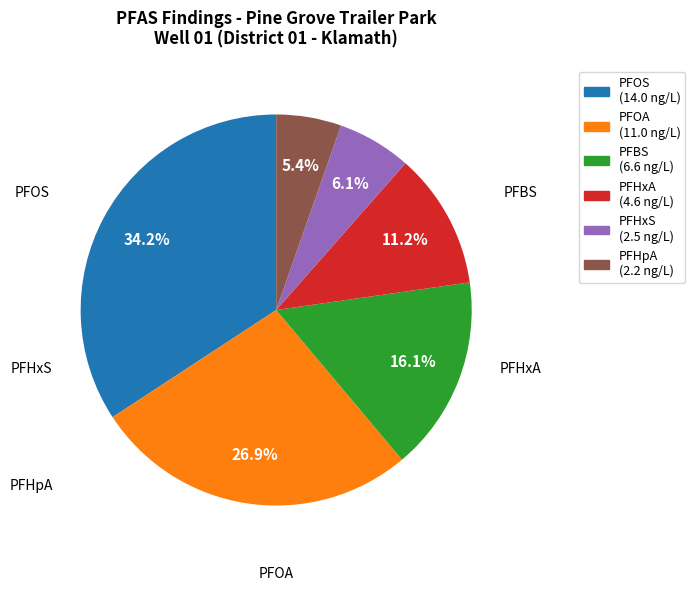

What is the total percentage of PFOA and PFHxS?

33.0%